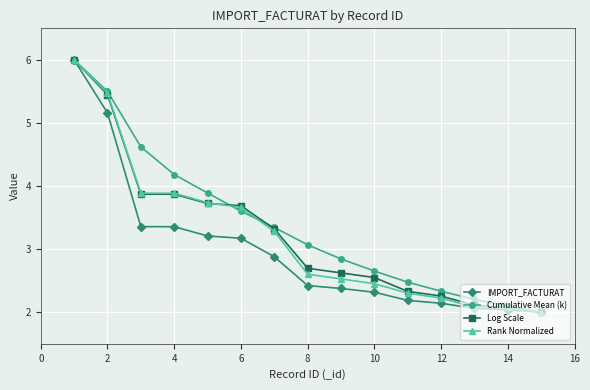

At how many categories does at least one series exceed 3?

8